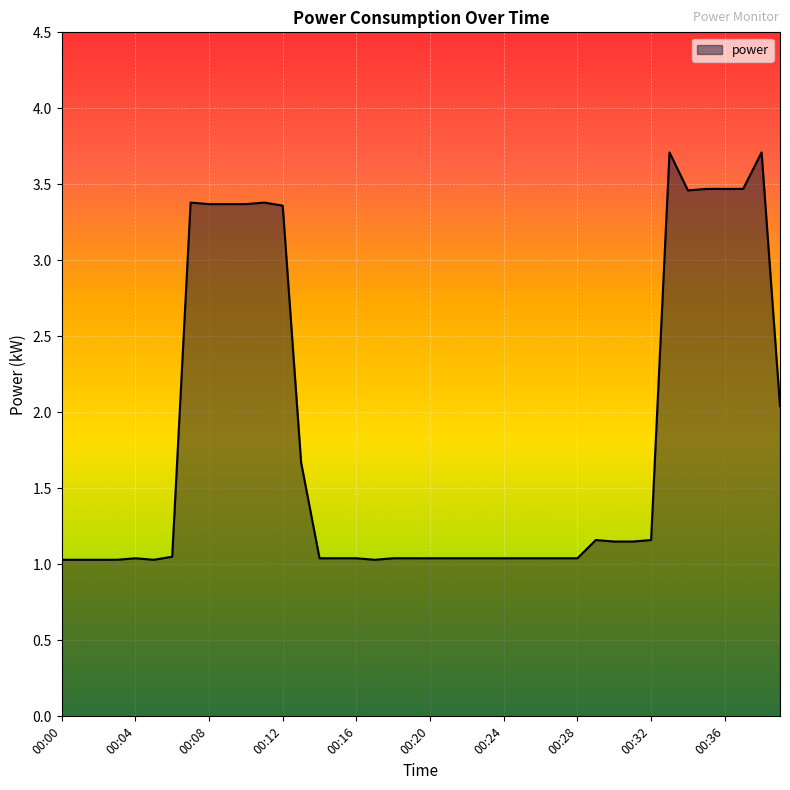

What is the minimum value shown in the chart?

1.0